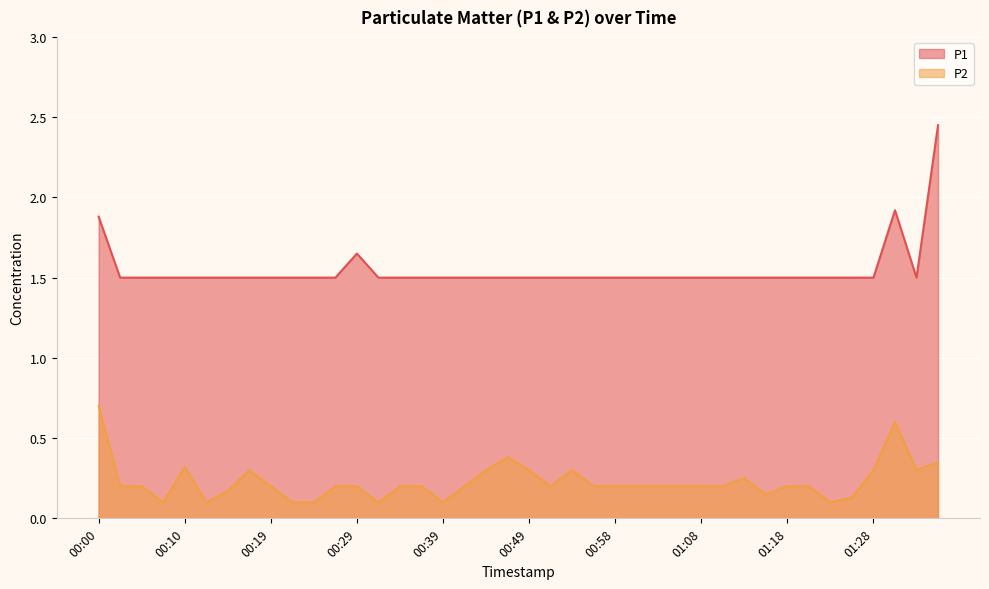

Rank the series by their maximum value, from highest to lowest.

P1, P2